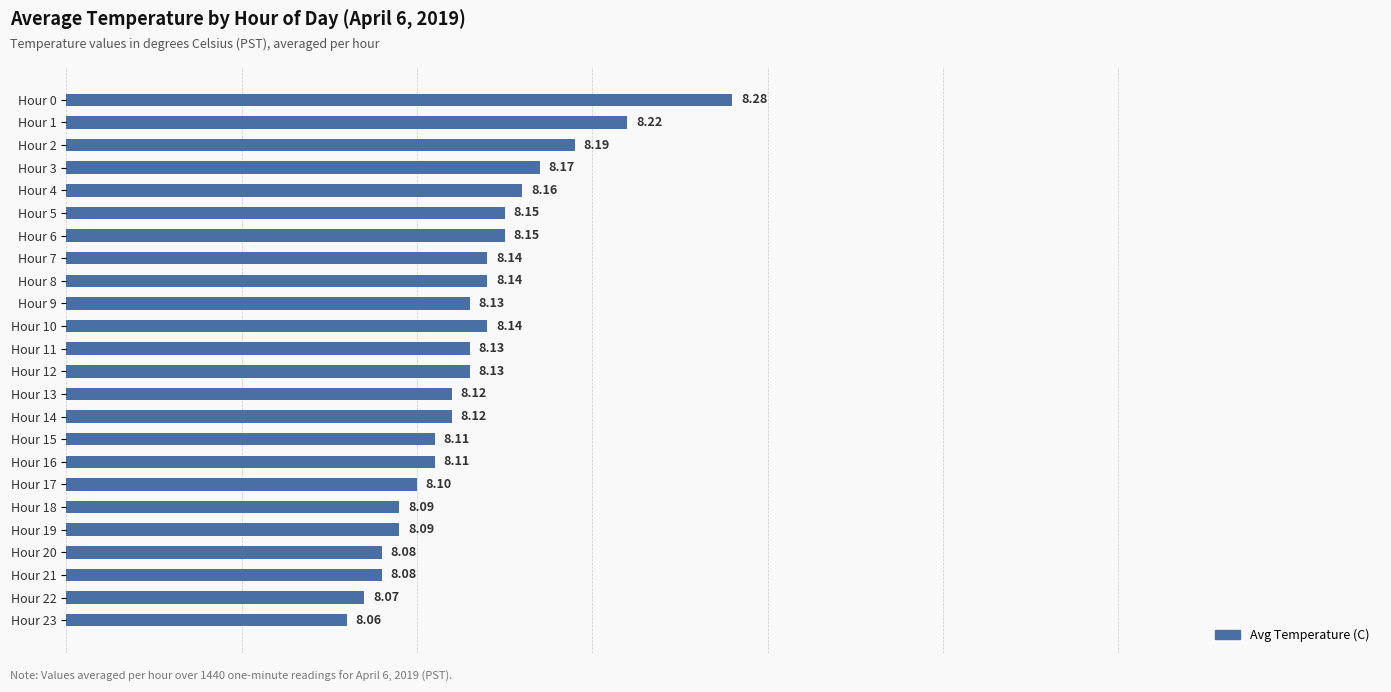

At which category does the chart reach its peak across all series?

Hour 0